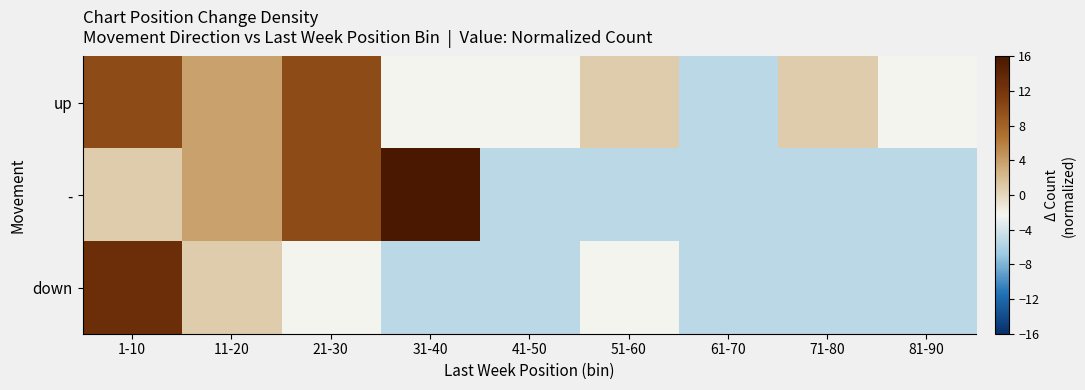

Reading right to left, transcribe all the data shown in this chart.

up: 81-90=-2.3	71-80=0.8	61-70=-5.3	51-60=0.8	41-50=-2.3	31-40=-2.3	21-30=9.9	11-20=3.8	1-10=9.9
-: 81-90=-5.3	71-80=-5.3	61-70=-5.3	51-60=-5.3	41-50=-5.3	31-40=16.0	21-30=9.9	11-20=3.8	1-10=0.8
down: 81-90=-5.3	71-80=-5.3	61-70=-5.3	51-60=-2.3	41-50=-5.3	31-40=-5.3	21-30=-2.3	11-20=0.8	1-10=13.0